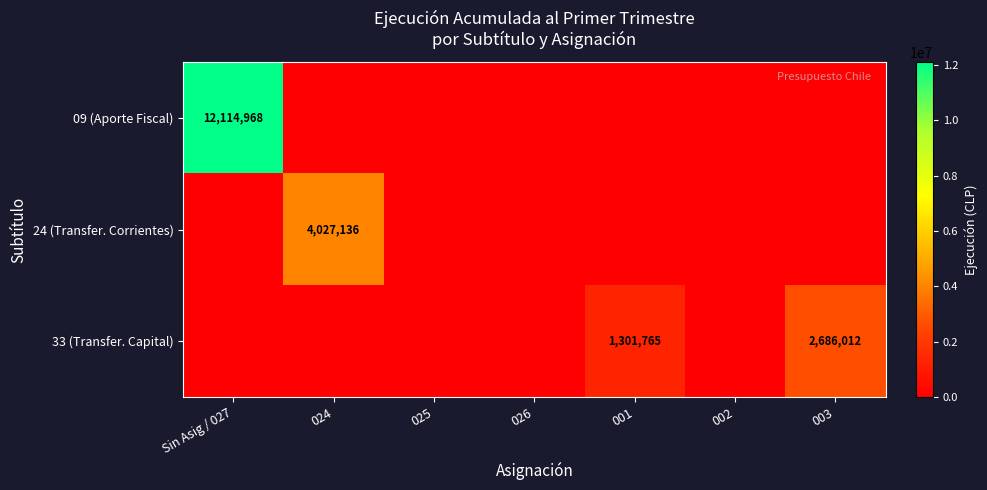

The 33 (Transfer. Capital) series shows 1301765 at 001. True or false?

True